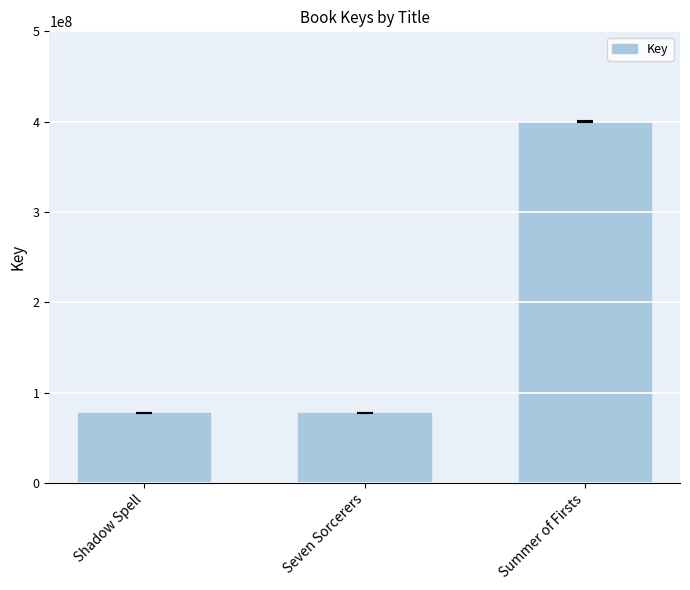

What is the value of the 2nd bar from the left?

77287903